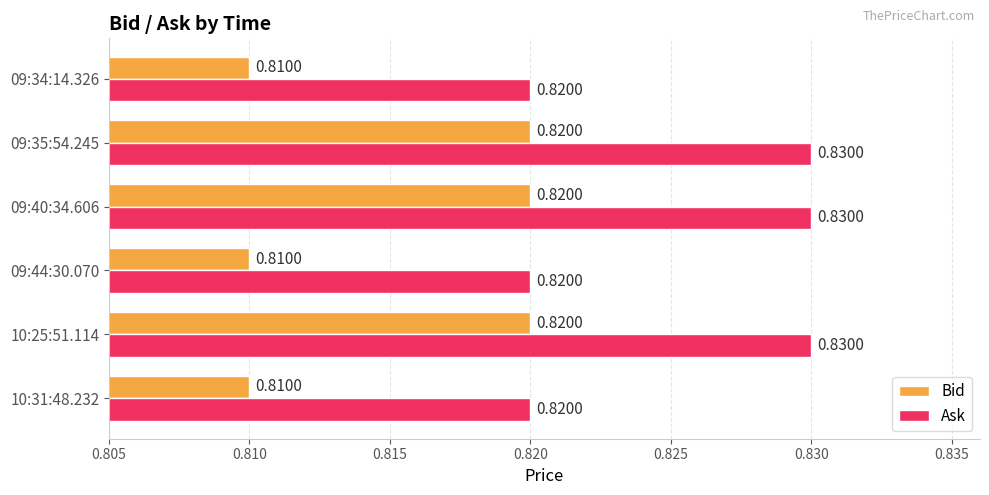

Rank the series by their average value, from lowest to highest.

Bid, Ask